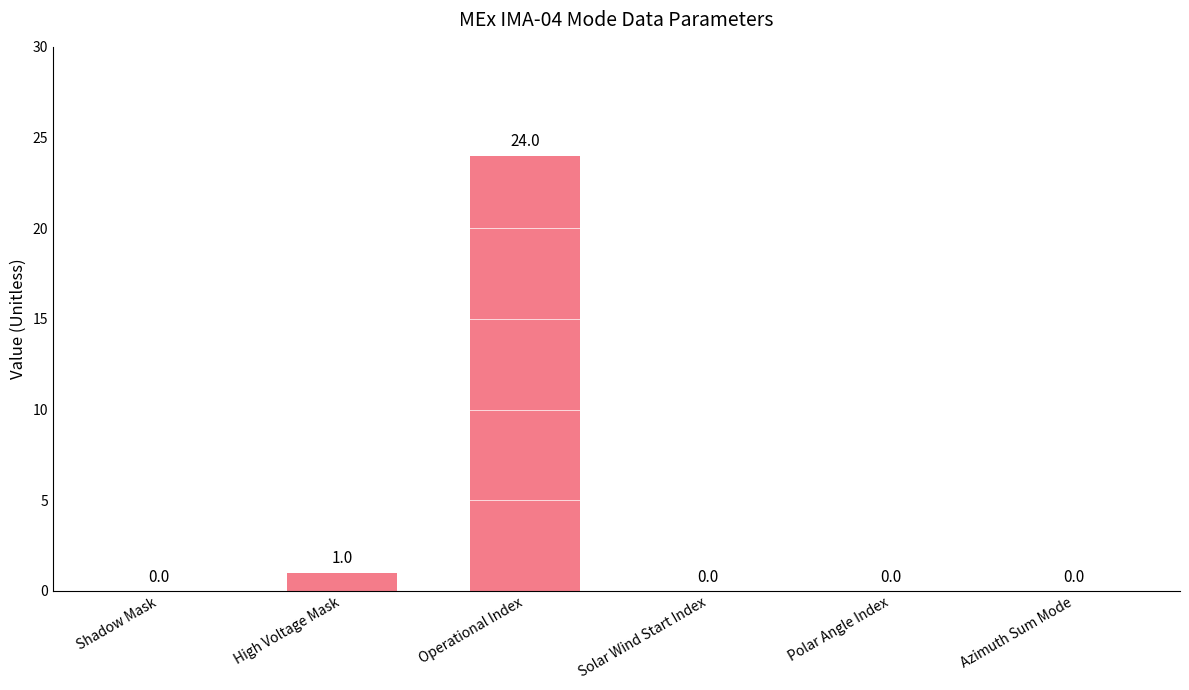

What is the sum of the values at Operational Index and Polar Angle Index?

24